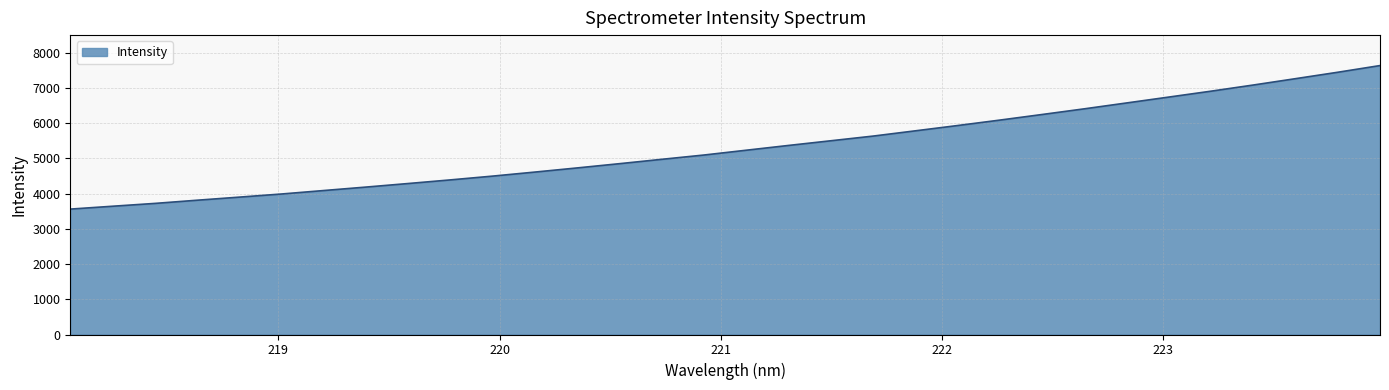

How many categories are shown in the chart?

32